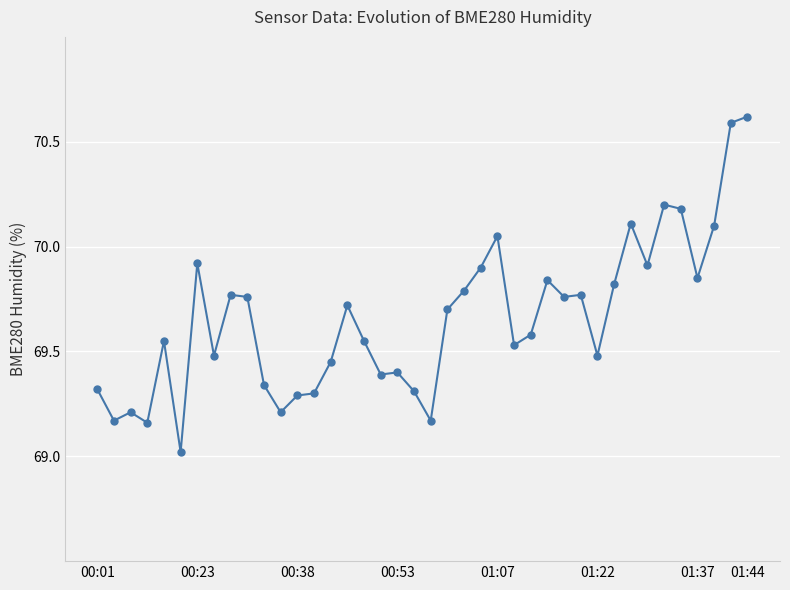

Count the number of data series in this chart.

1